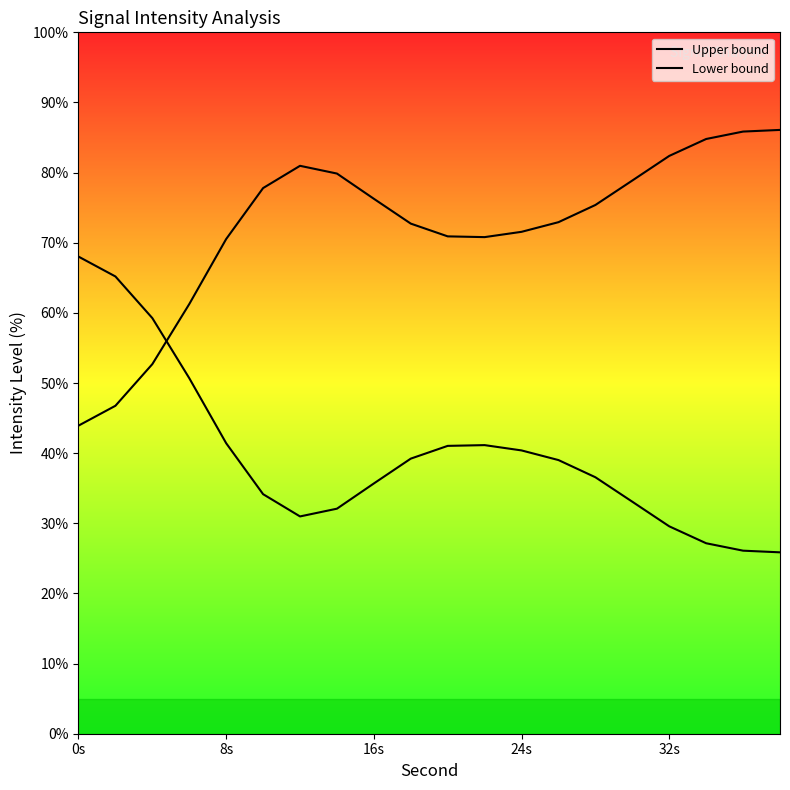

How many lines are shown in the chart?

2